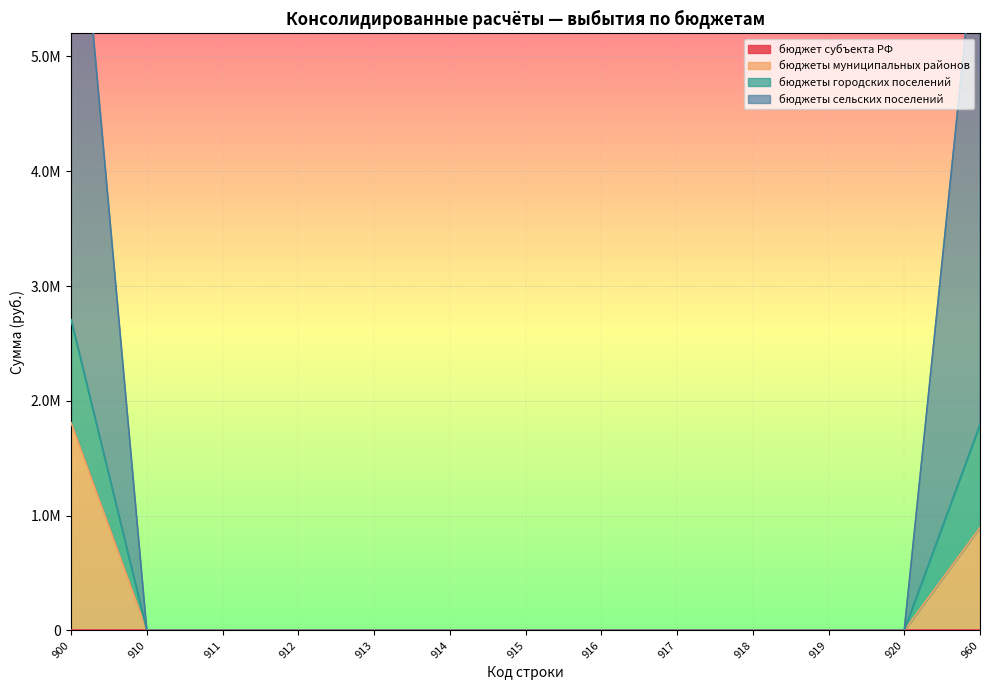

True or false: бюджеты городских поселений and бюджеты муниципальных районов cross at least once.

False